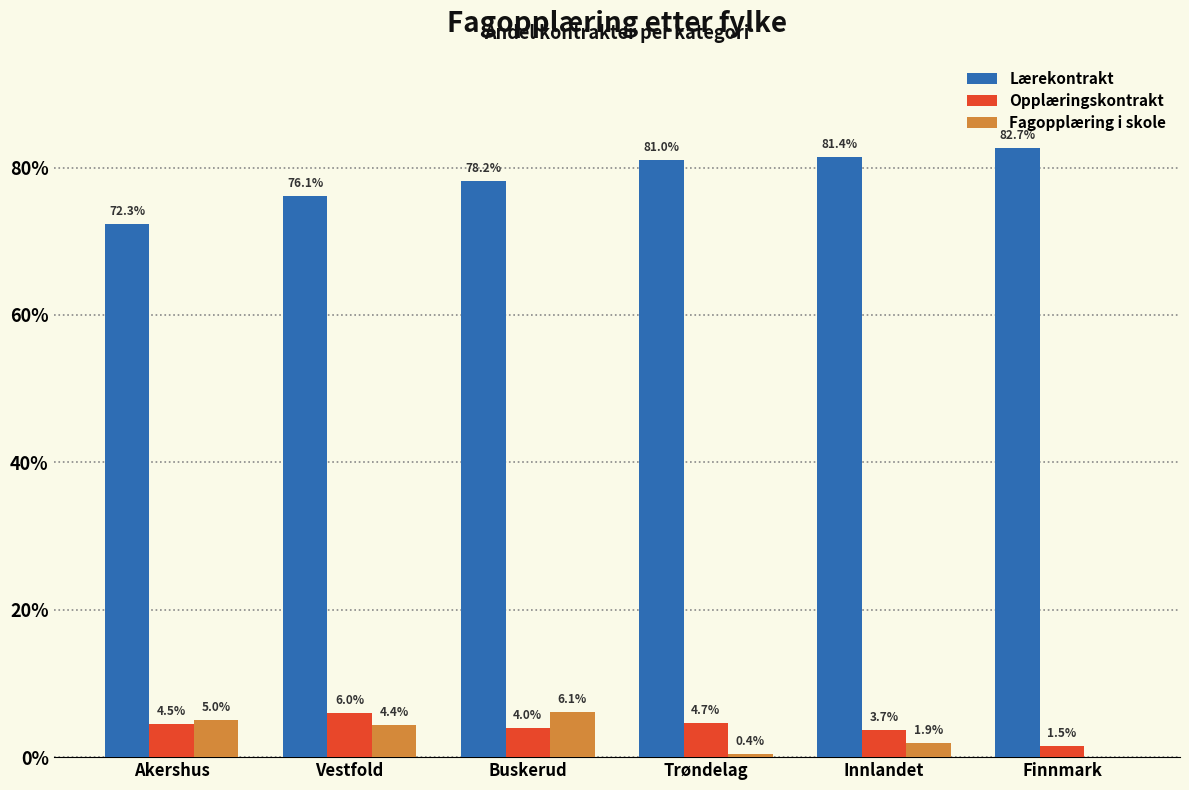

What is the maximum value shown in the chart?

82.7